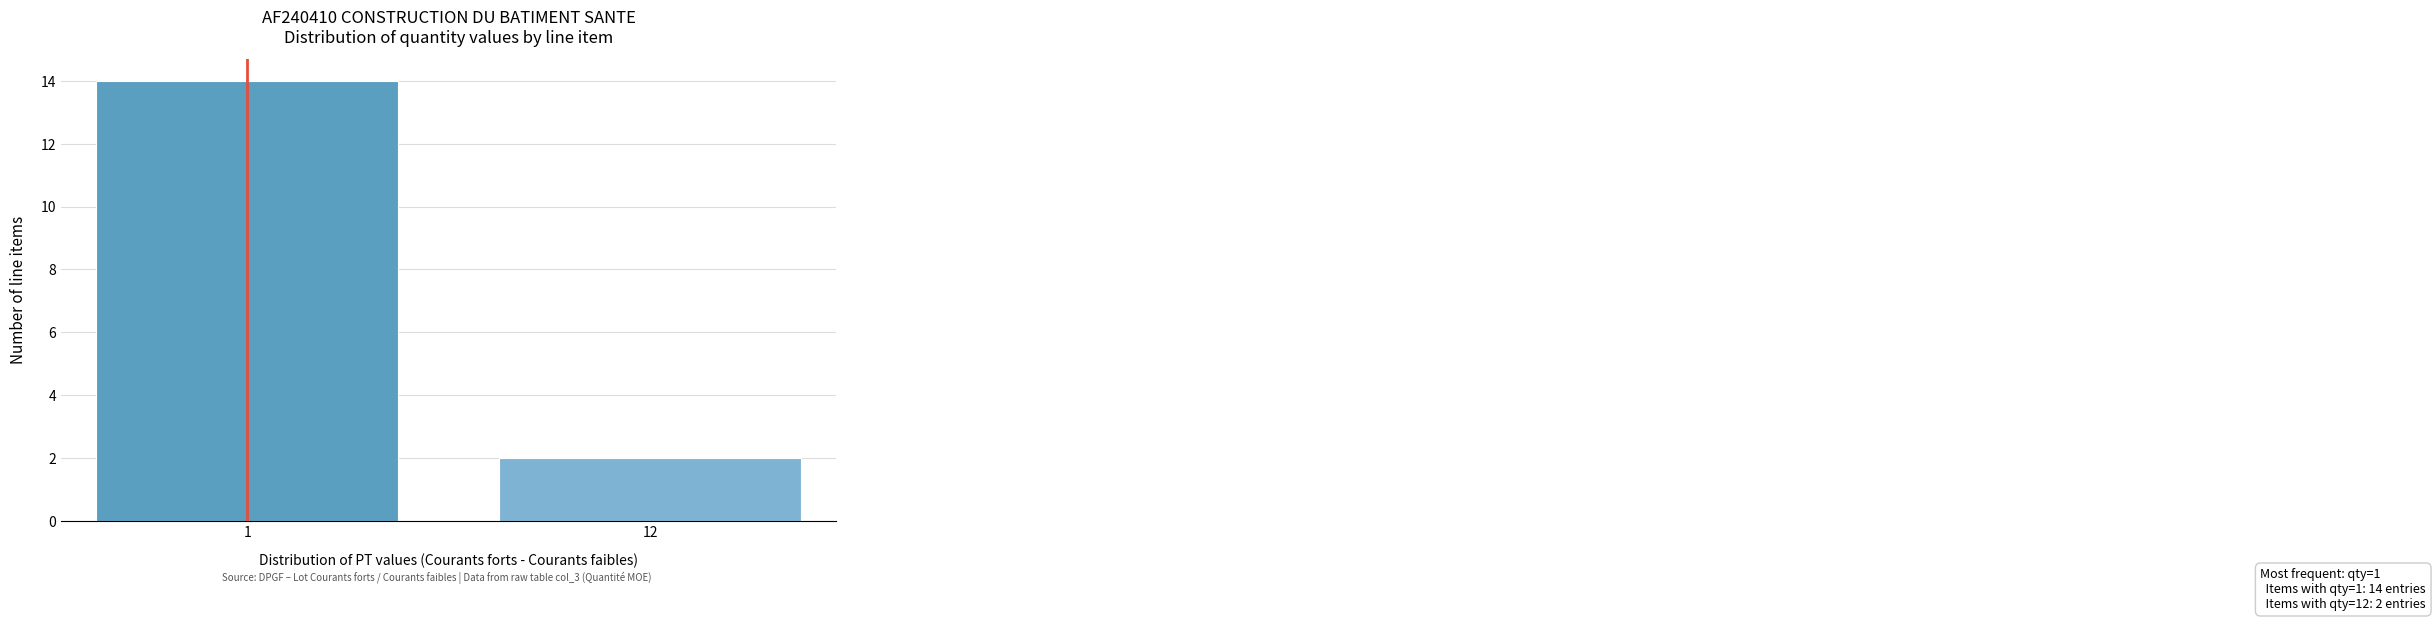

Reading right to left, list all the values displayed in this chart.

2	14